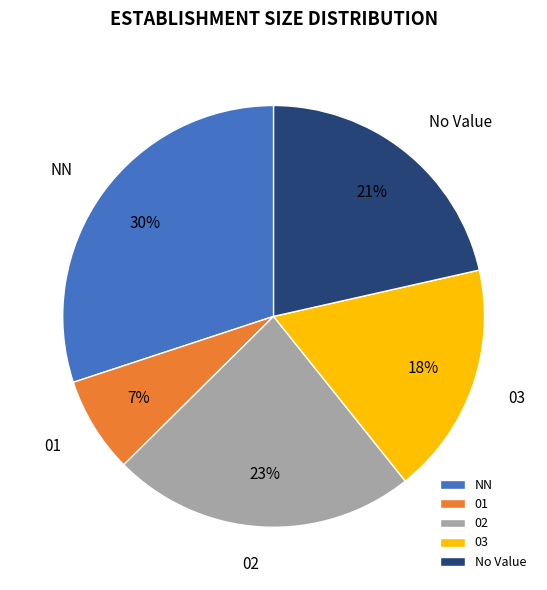

Does 03 account for over 50% of the chart?

No